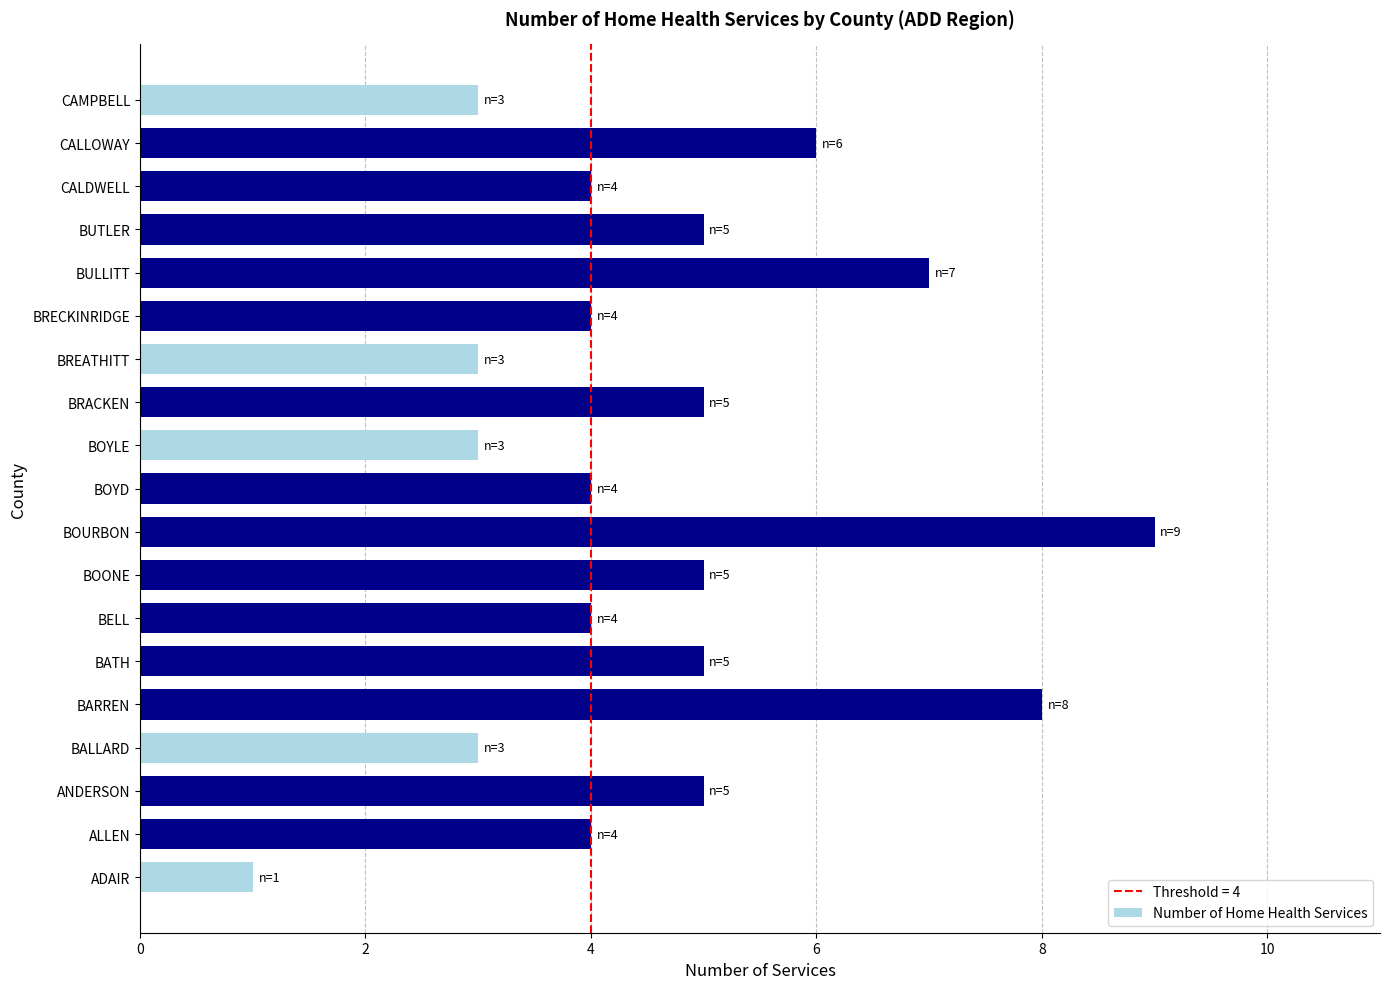

At which category does the chart reach its peak across all series?

BOURBON